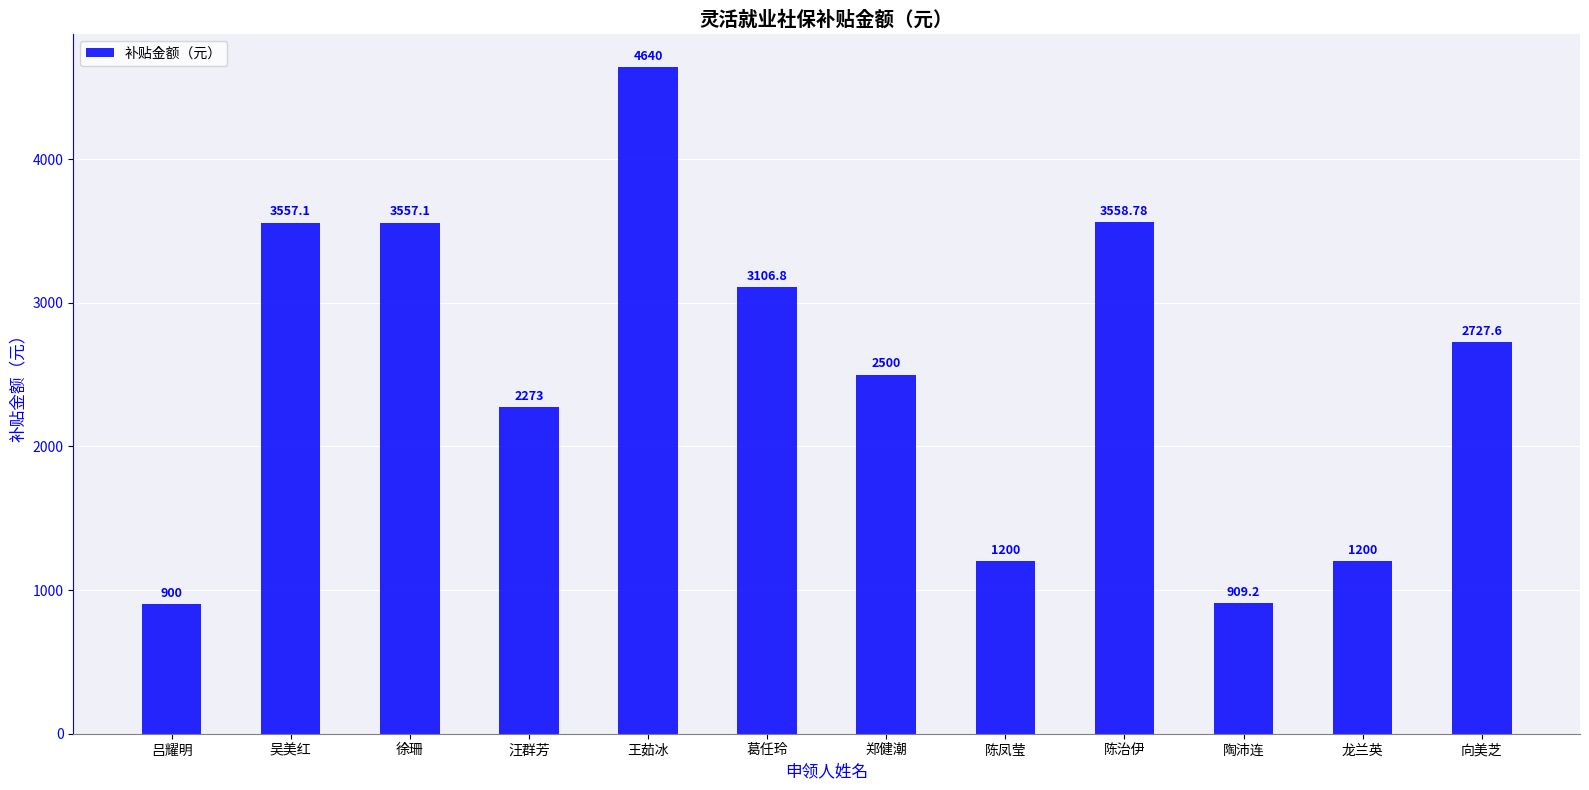

True or false: the data shows 3557.1 at 徐珊.

True